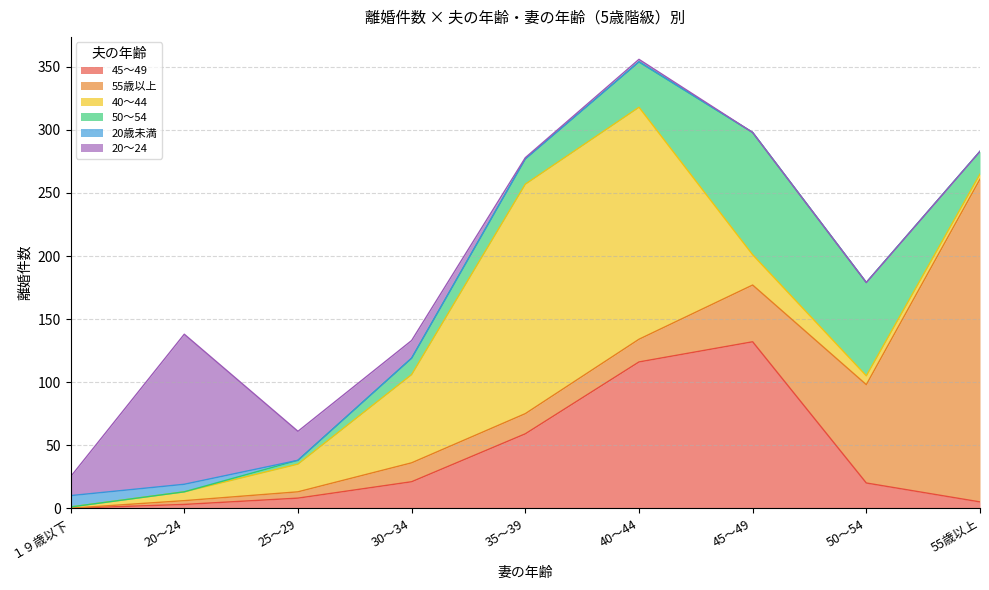

How many times do 20～24 and 50～54 cross each other?

1